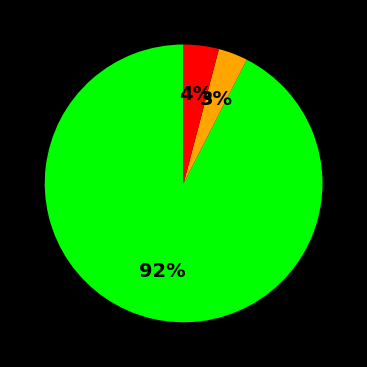

To the nearest percent, what is the average slice percentage?

33%